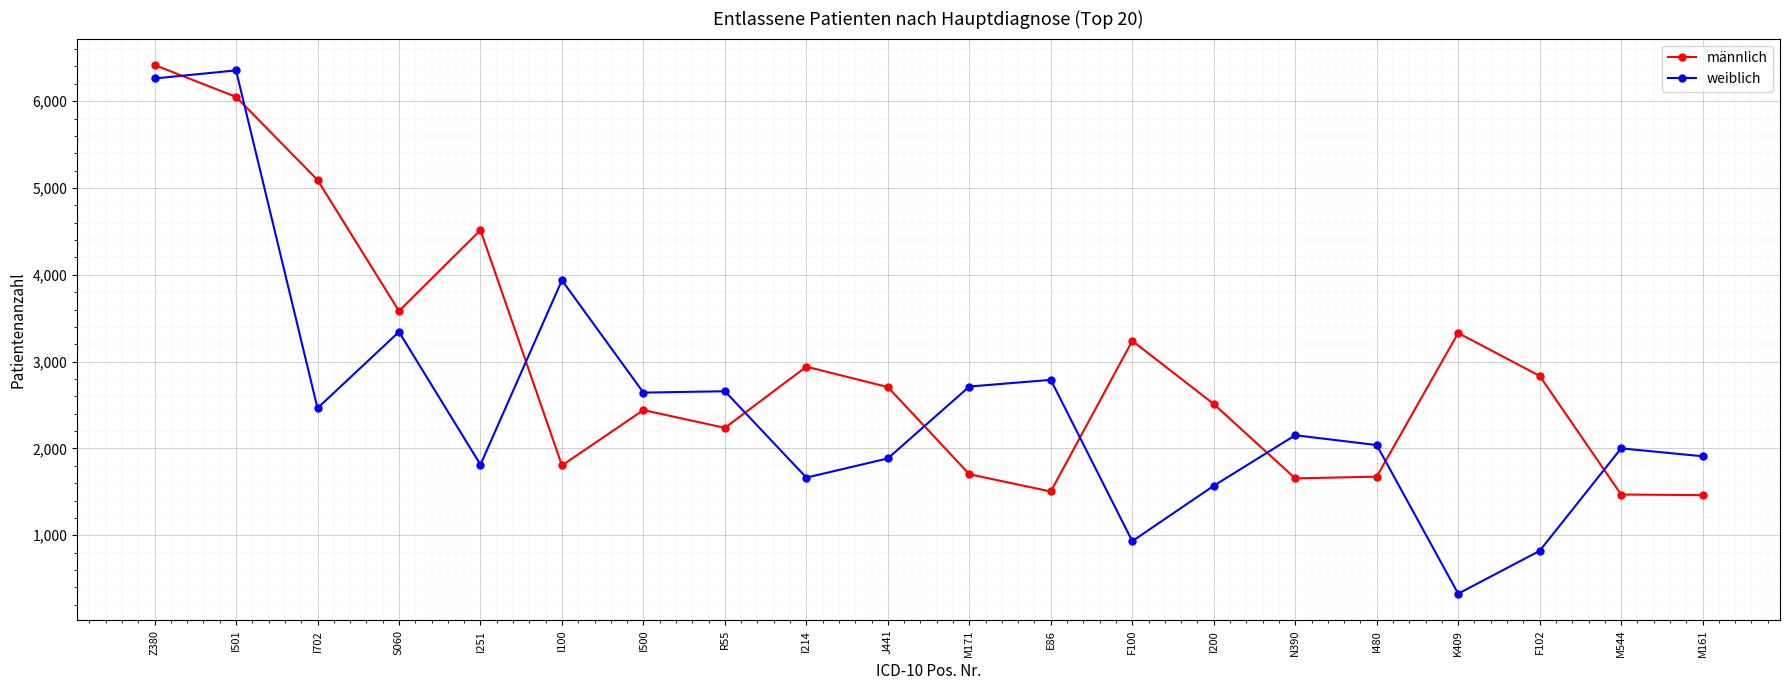

What is the difference between the maximum and second lowest values in the weiblich series?

5535